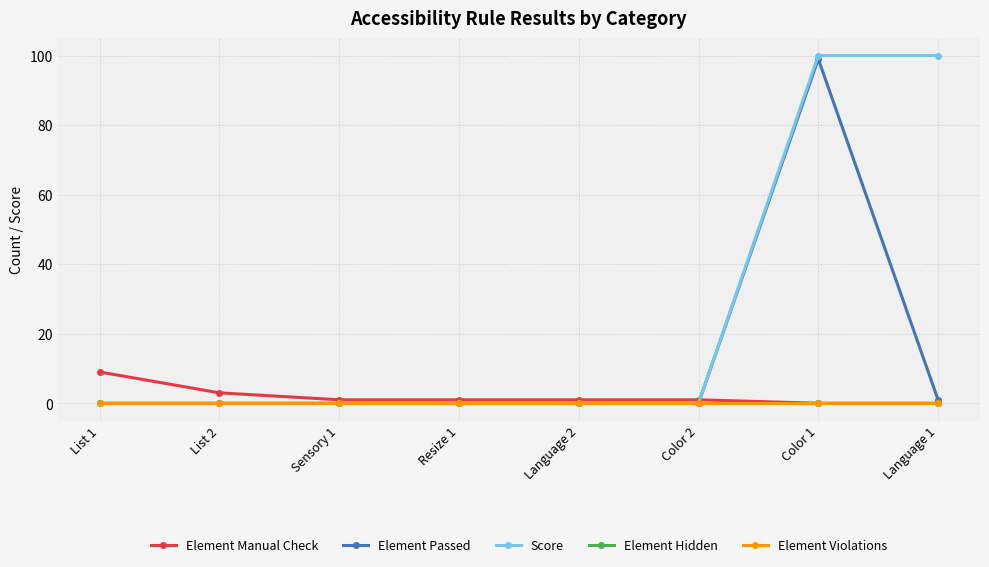

Is this an area chart (filled region under the line)?

No